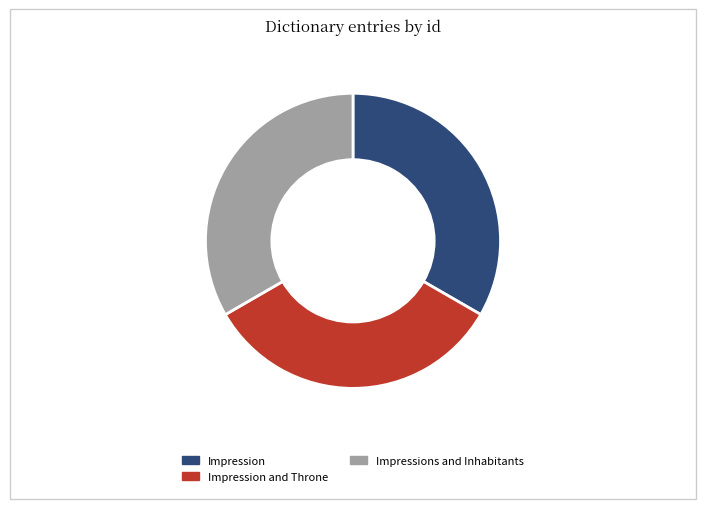

Approximately how many times larger is the value at Impressions and Inhabitants compared to Impression?

1.0